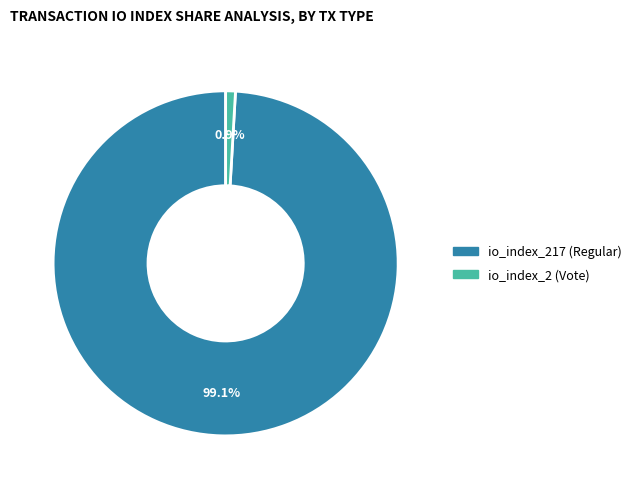

What percentage is NOT represented by io_index_217 (Regular)?

0.9%